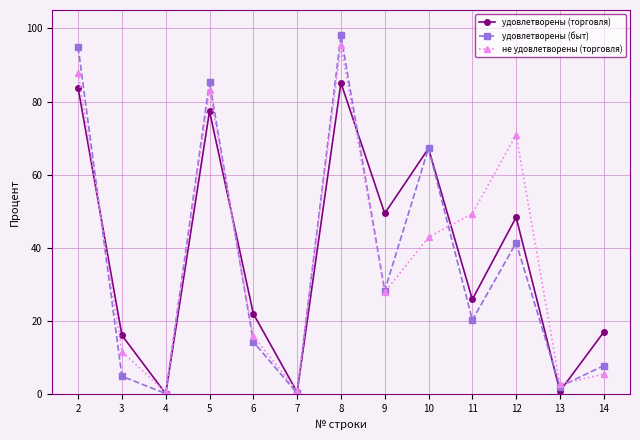

What are all the series names shown in the legend?

удовлетворены (торговля), удовлетворены (быт), не удовлетворены (торговля)